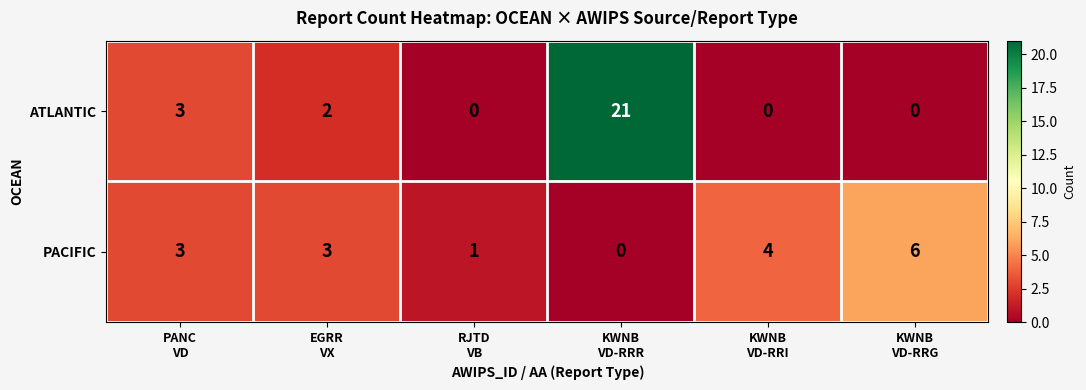

What is the maximum value shown in the chart?

21